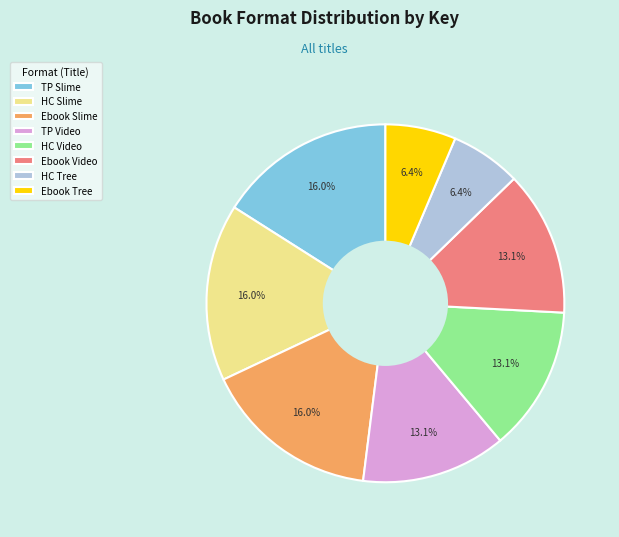

What portion of the pie excludes TP Slime?

84.0%